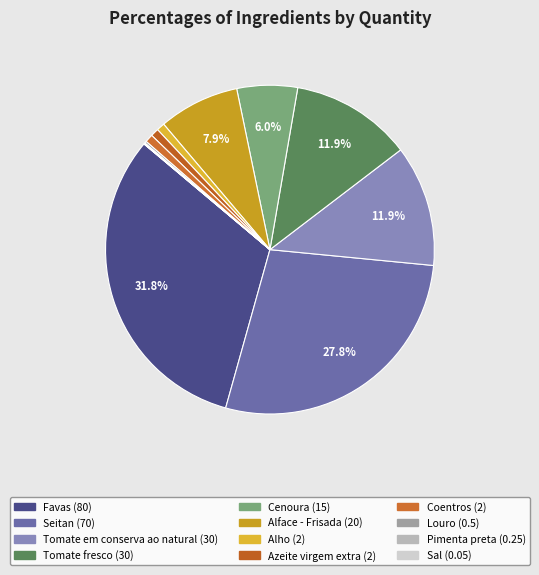

To the nearest percent, what is the difference between the largest and smallest slice percentages?

32%